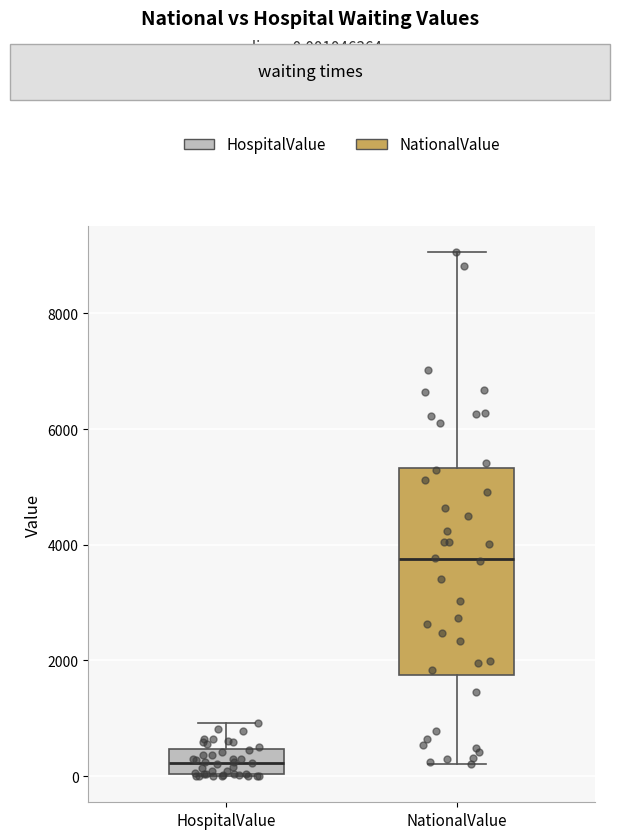

Reading left to right, read every box against the y-axis: the position of its median line, the range the box covers, and the ends of its whiskers. The values are not printed on the chart, so give them approximately, as read against the axis.

HospitalValue: median 200, box 0 to 400, whiskers 0 to 1000
NationalValue: median 3800, box 1800 to 5400, whiskers 200 to 9000